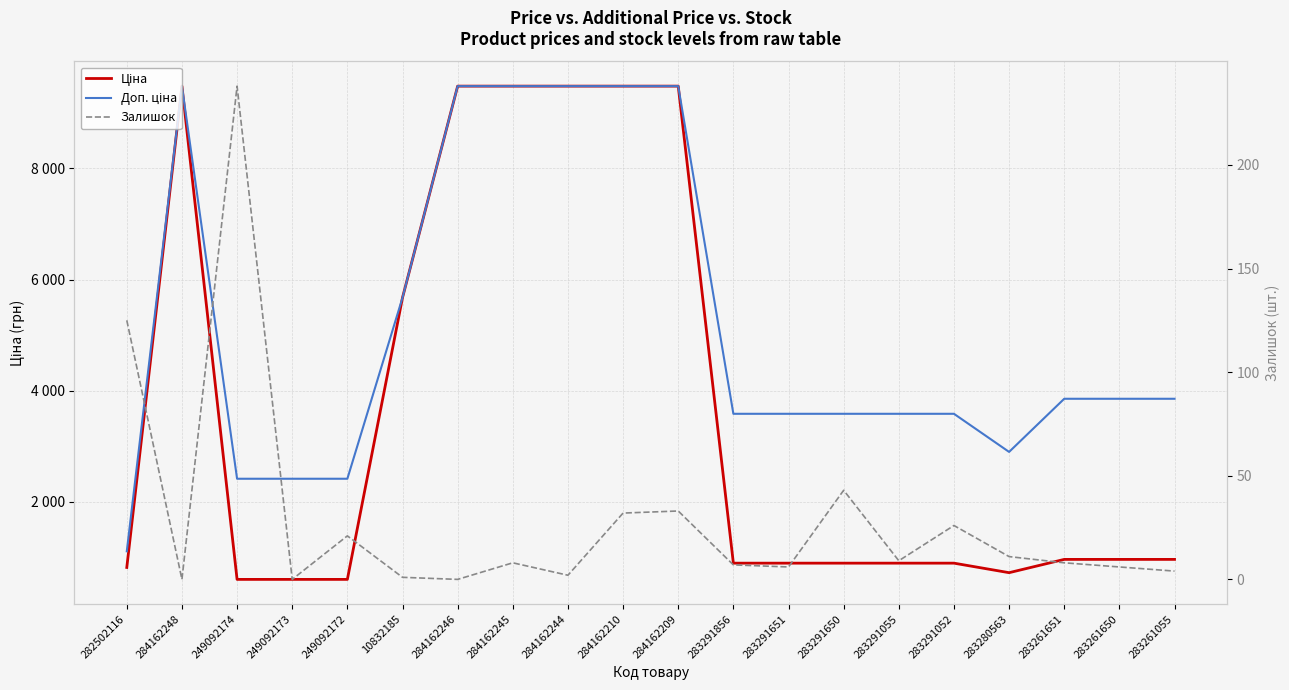

What are all the series names shown in the legend?

Ціна, Доп. ціна, Залишок